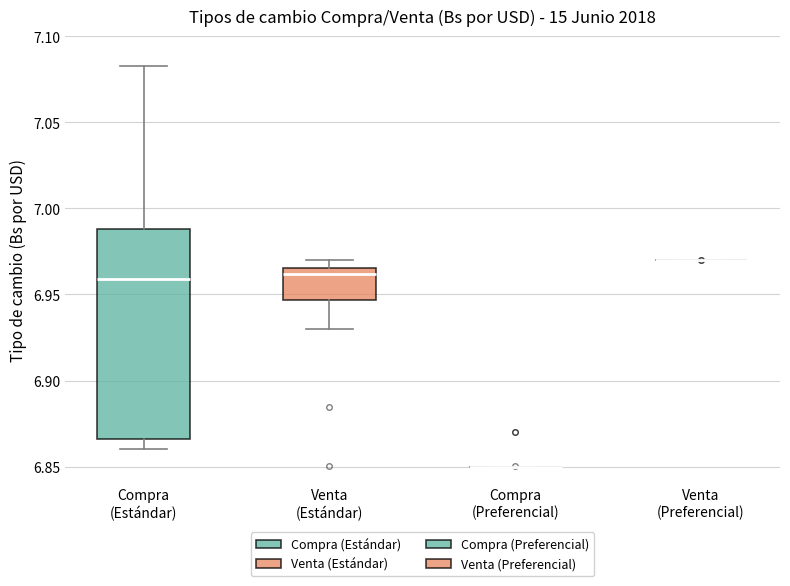

Reading left to right, read every box against the y-axis: the position of its median line, the range the box covers, and the ends of its whiskers. The values are not printed on the chart, so give them approximately, as read against the axis.

Compra (Estándar): median 6.960, box 6.865 to 6.990, whiskers 6.860 to 7.085
Venta (Estándar): median 6.960, box 6.945 to 6.965, whiskers 6.930 to 6.970
Compra (Preferencial): box collapsed to a line at 6.850, whiskers 6.850 to 6.850
Venta (Preferencial): box collapsed to a line at 6.970, whiskers 6.970 to 6.970